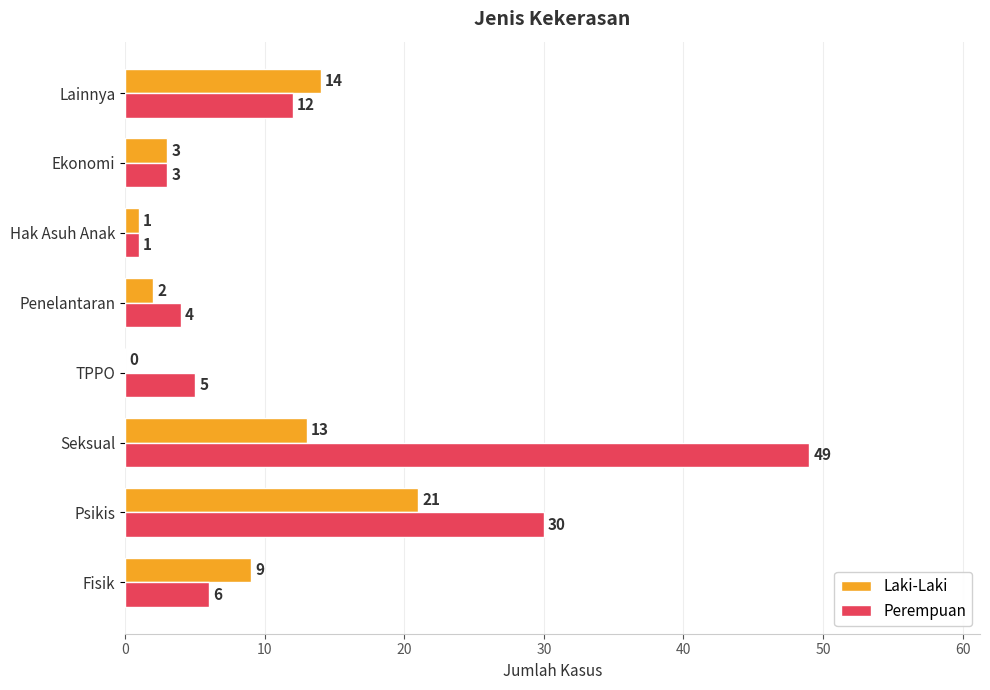

What is the average value of the Laki-Laki series?

8